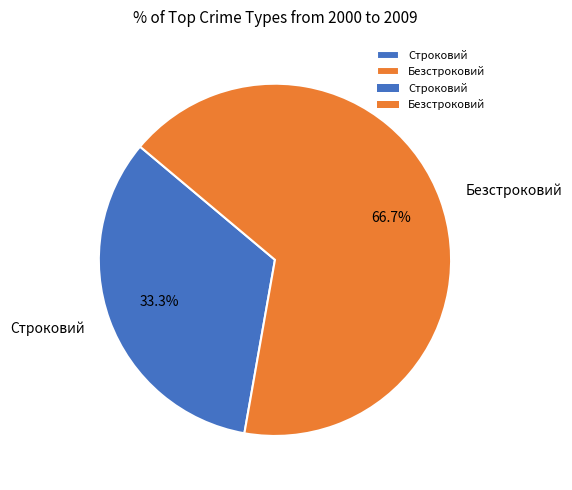

To the nearest percent, what portion does Строковий represent?

33%